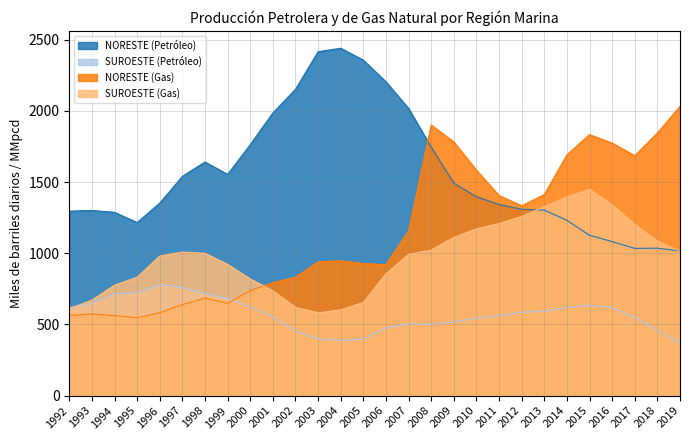

Reading left to right, list all the values displayed in this chart.

NORESTE (Petróleo): 1296.1	1300.9	1287.9	1215.9	1352.6	1540.2	1641.5	1554.3	1763.2	1985.8	2151.6	2416.3	2440.8	2357.0	2204.7	2017.7	1745.6	1492.8	1397.2	1342.8	1309.2	1303.6	1231.7	1126.5	1082.4	1034.6	1035.9	1016.2
SUROESTE (Petróleo): 618.1	649.0	713.8	721.6	779.5	758.9	715.7	683.5	621.7	554.0	452.2	397.6	388.2	396.3	475.1	505.9	500.3	517.6	544.4	560.5	585.5	592.9	619.8	633.9	618.5	549.0	460.0	368.6
NORESTE (Gas): 562.7	573.6	562.6	546.9	581.9	639.8	685.9	648.2	737.2	794.2	831.2	940.5	947.5	927.7	920.2	1157.2	1901.3	1782.5	1583.7	1405.6	1333.9	1412.2	1691.9	1833.6	1774.2	1685.7	1845.0	2032.0
SUROESTE (Gas): 611.2	670.8	776.0	831.7	980.8	1008.6	999.9	921.6	819.7	735.6	620.6	581.3	602.6	654.8	856.1	992.5	1022.9	1111.5	1171.7	1208.3	1259.2	1327.0	1396.0	1449.4	1340.5	1201.8	1086.0	1014.0